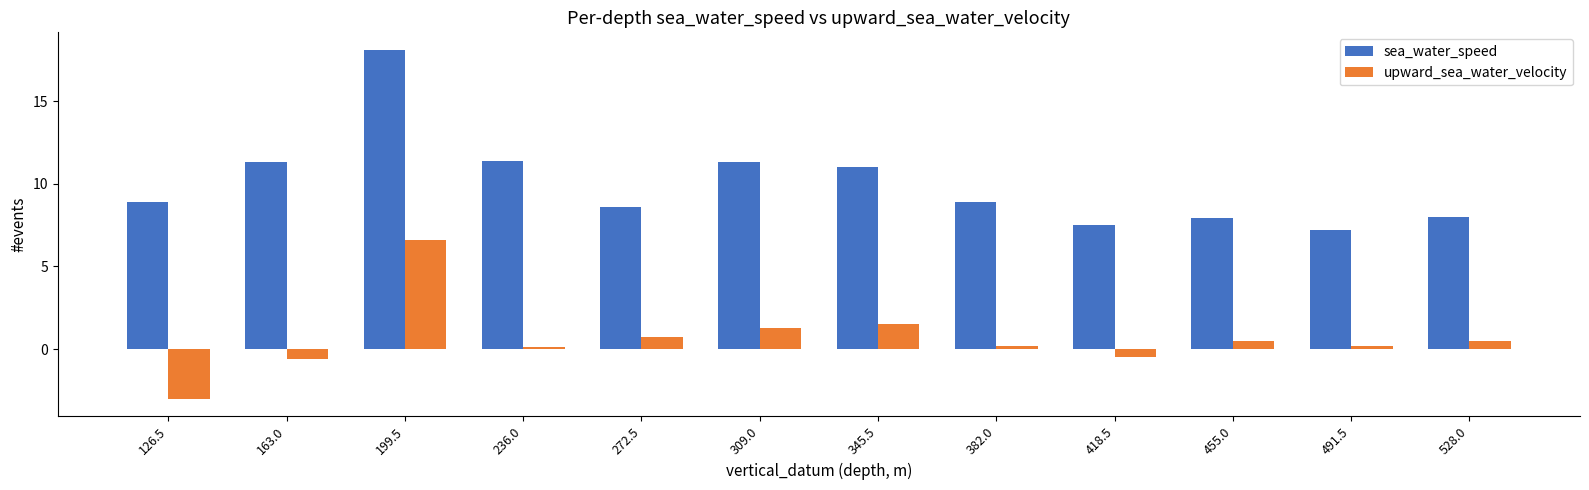

Reading left to right, what are all the values shown in this chart?

sea_water_speed: 8.9	11.3	18.1	11.4	8.6	11.3	11.0	8.9	7.5	7.9	7.2	8.0
upward_sea_water_velocity: -3.0	-0.6	6.6	0.1	0.7	1.3	1.5	0.2	-0.5	0.5	0.2	0.5